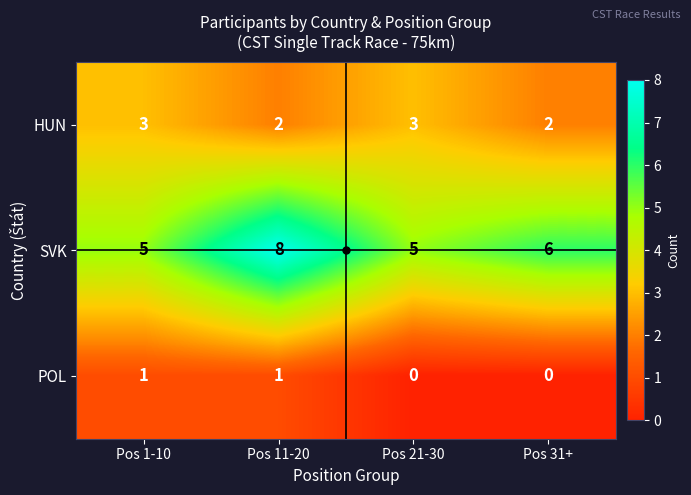

True or false: POL has a value of 1 at Pos 11-20.

True